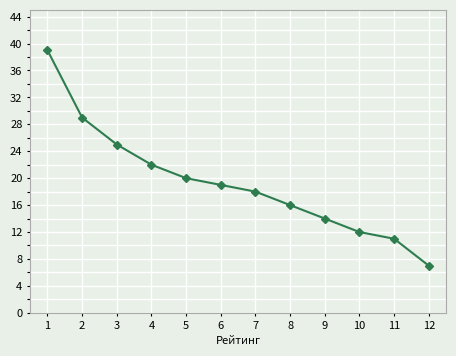

Where is the data nearest to the value 23?

4